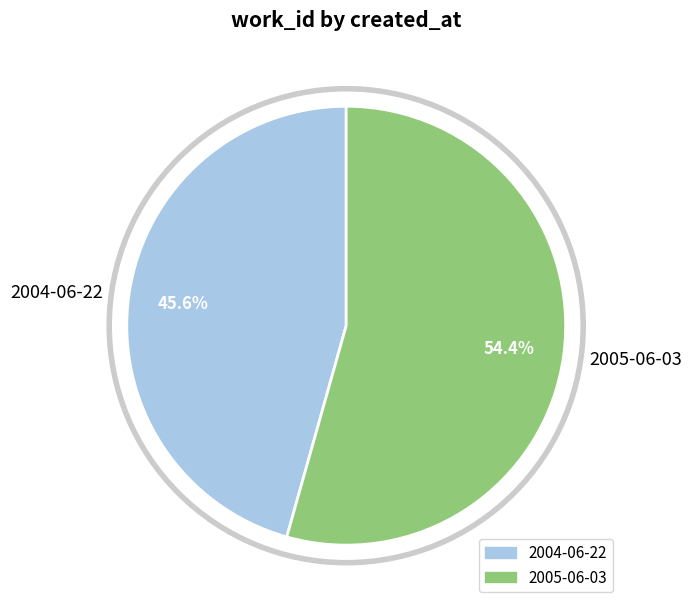

To the nearest percent, what is the average slice percentage?

50%